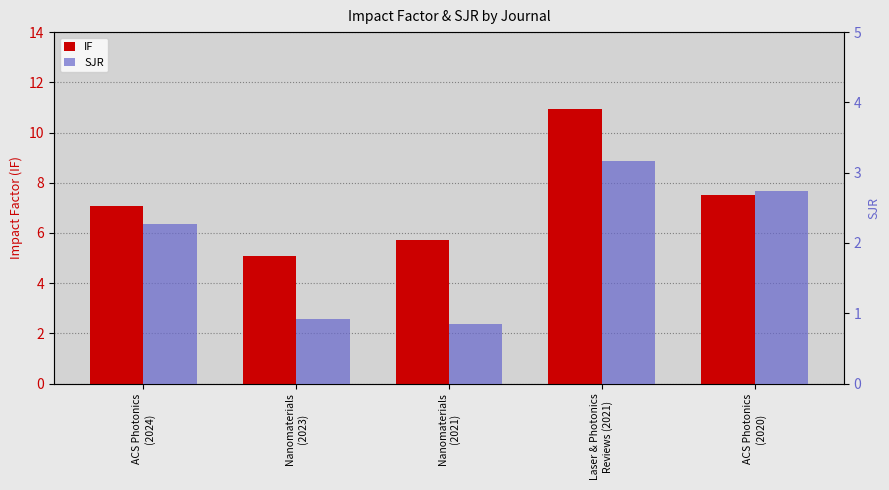

How many SJR values are between 0 and 2?

2